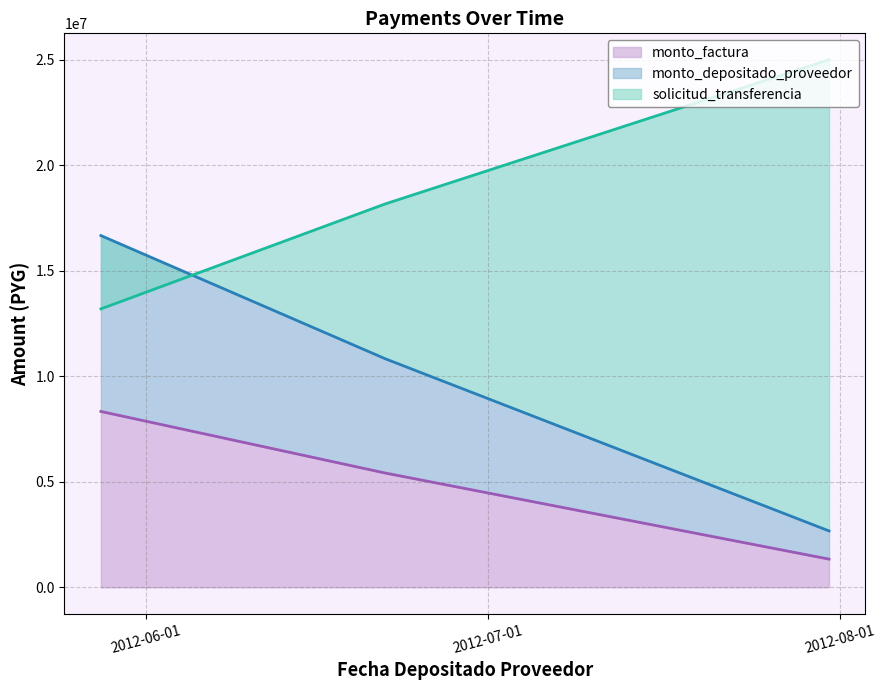

How many lines are shown in the chart?

3